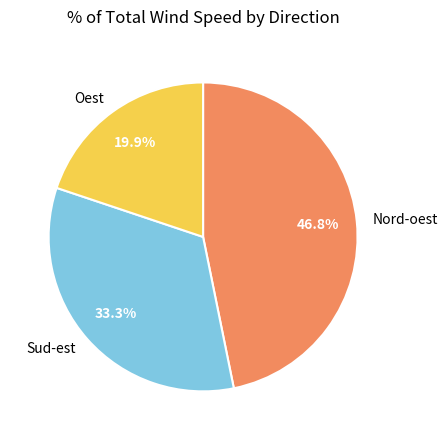

What is the largest slice in the pie chart?

Nord-oest